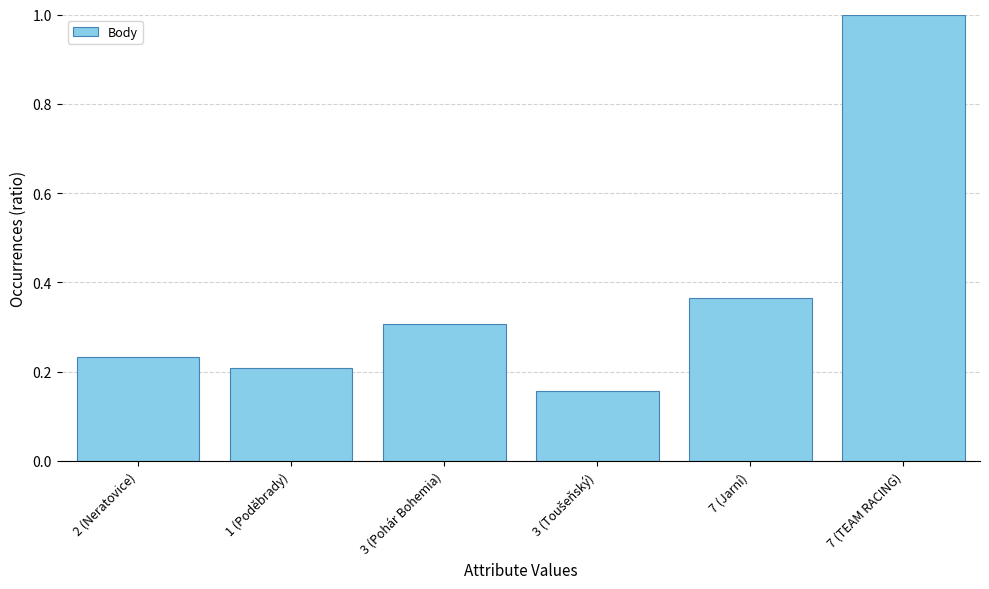

True or false: the data shows 0.2 at 2 (Neratovice).

True